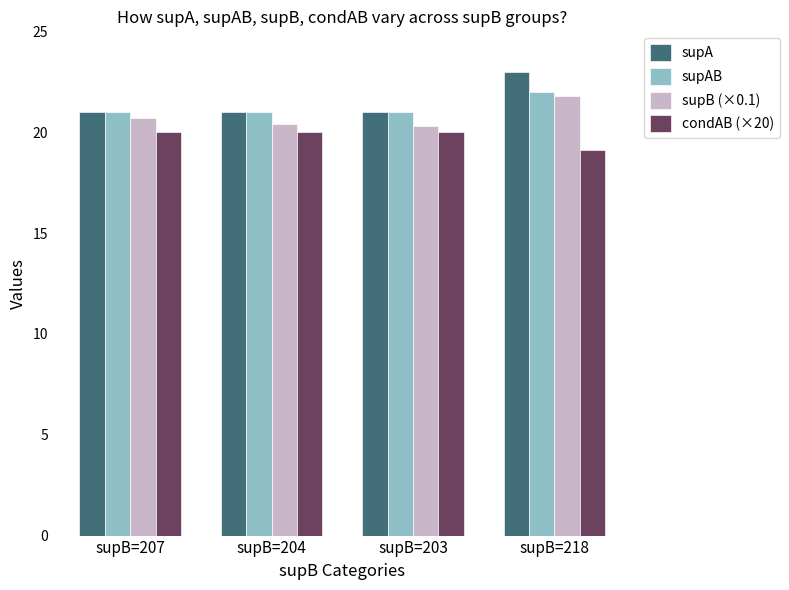

What value does the supAB series have at supB=204?

21.0